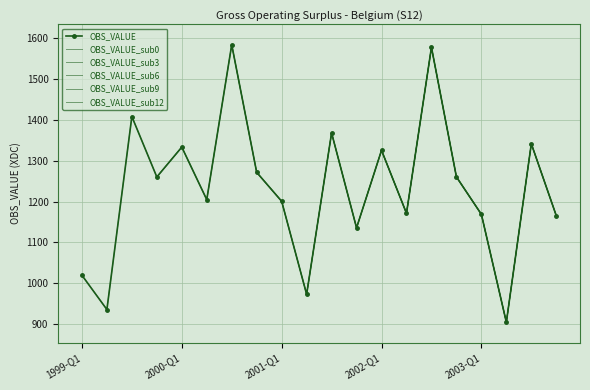

Reading left to right, what are all the values shown in this chart?

1019.5	935.5	1408.6	1260.5	1333.7	1204.9	1584.6	1271.8	1200.9	972.9	1368.4	1135.8	1325.8	1171.4	1578.3	1260.7	1168.9	904.4	1341.9	1165.6